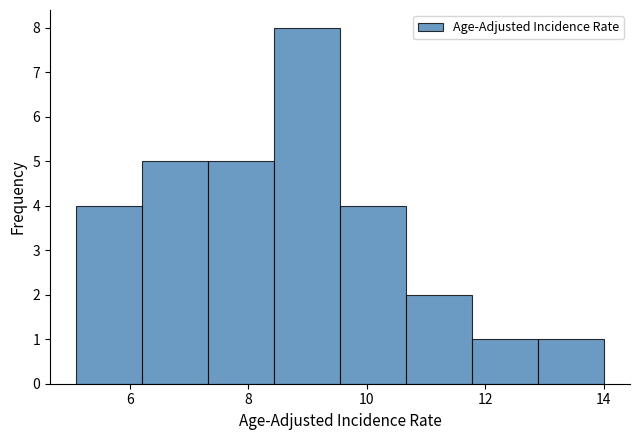

Over which range of the x-axis is the bar tallest?

8.4 to 9.6